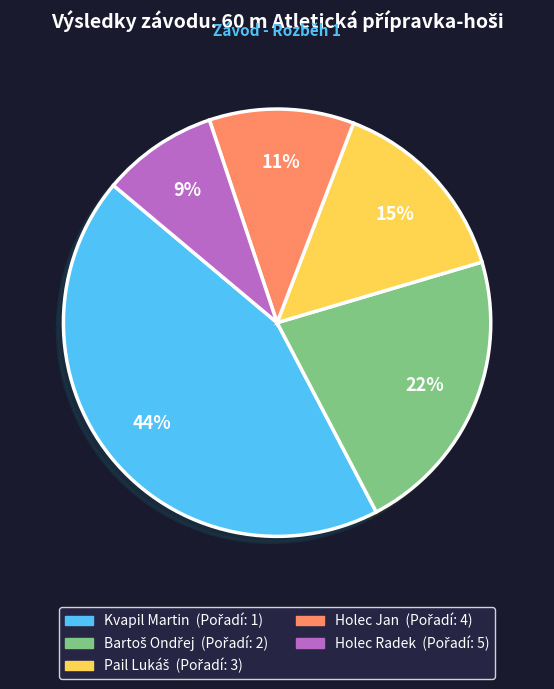

Is it true that Kvapil Martin is 1% of the pie?

False